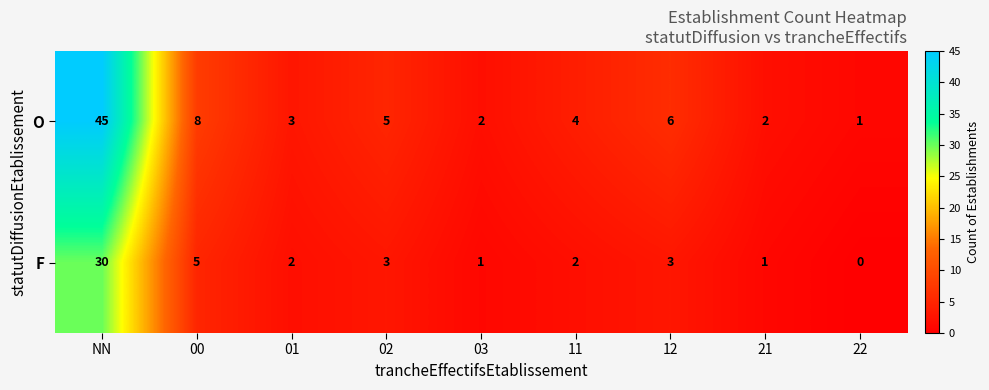

What is the spread (max minus min) of values at 00?

3